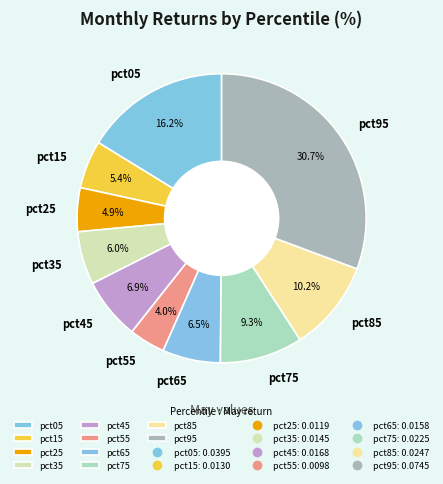

Does pct35 represent more than half of the total?

No